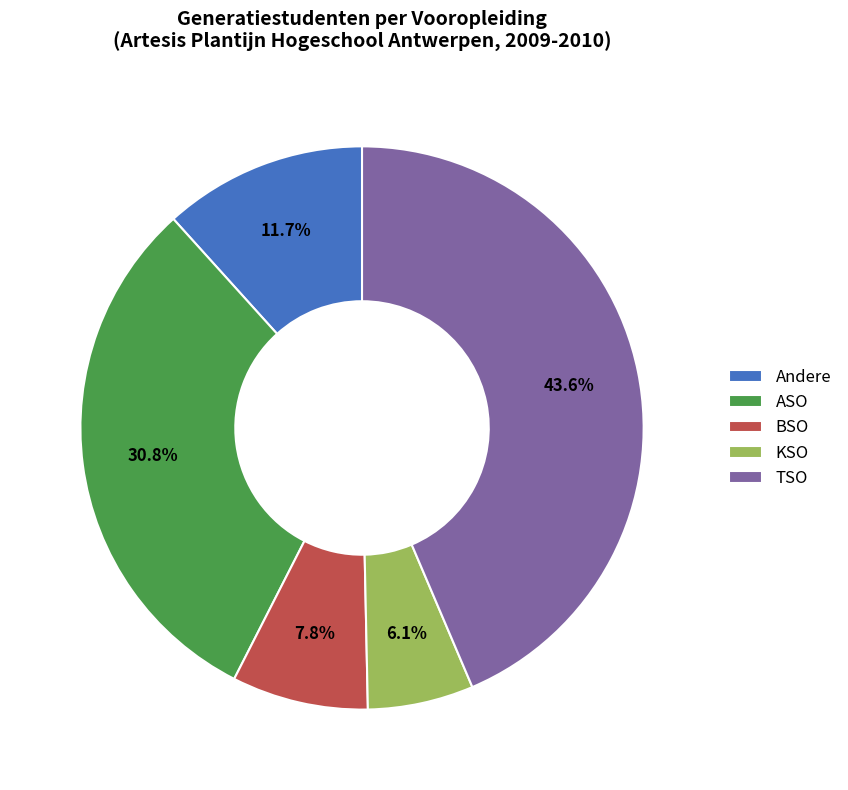

Is it true that TSO is 32% of the pie?

False